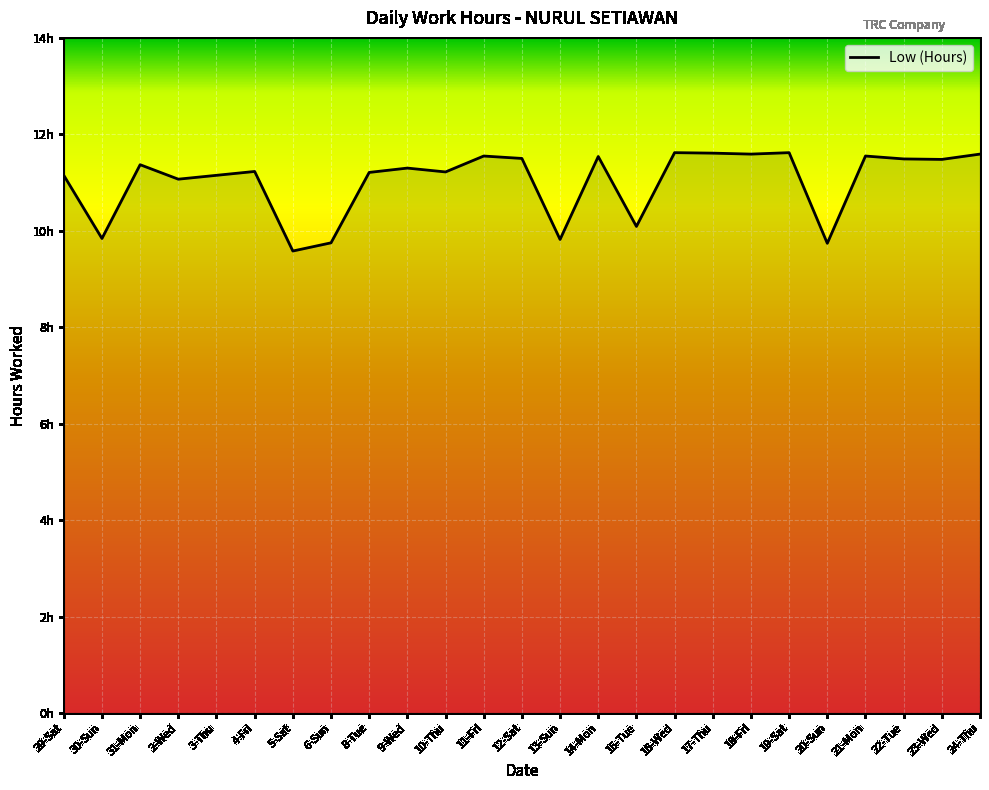

Reading left to right, extract all data points from this chart.

11.2	9.8	11.4	11.1	11.2	11.2	9.6	9.8	11.2	11.3	11.2	11.6	11.5	9.8	11.5	10.1	11.6	11.6	11.6	11.6	9.7	11.6	11.5	11.5	11.6